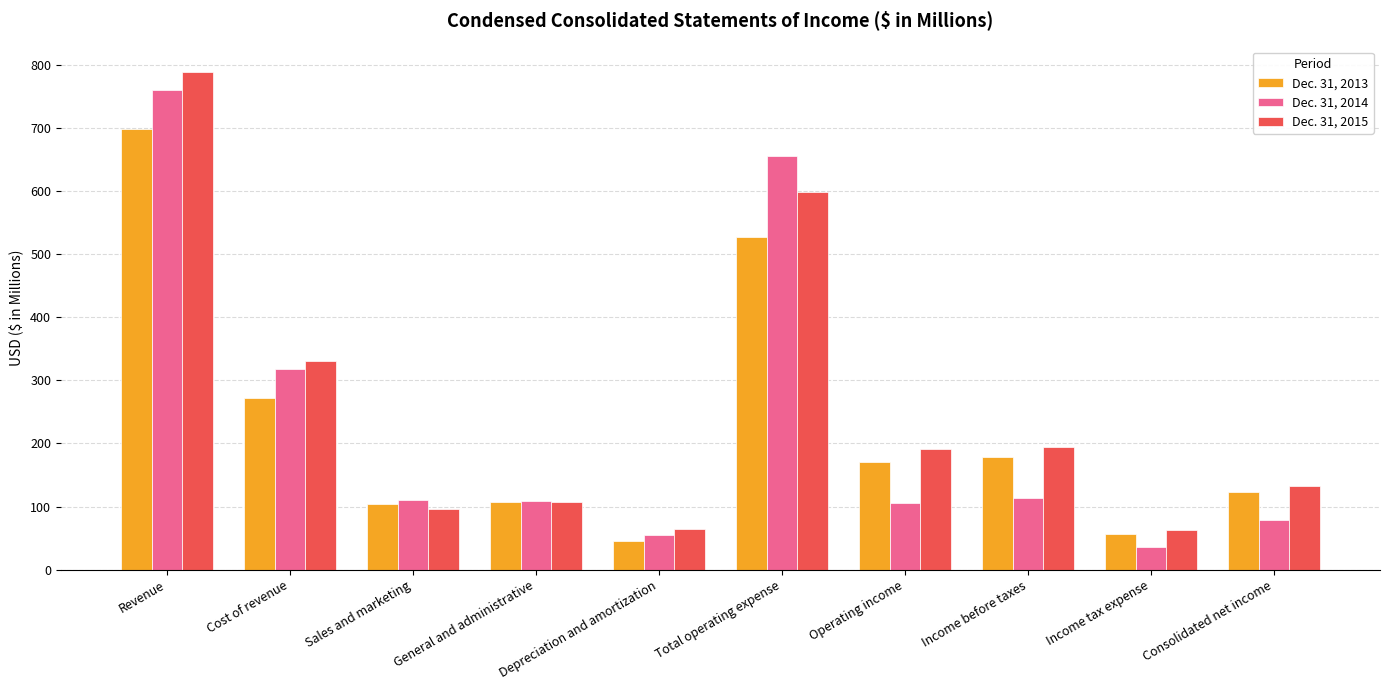

At which category does the chart reach its minimum across all series?

Income tax expense